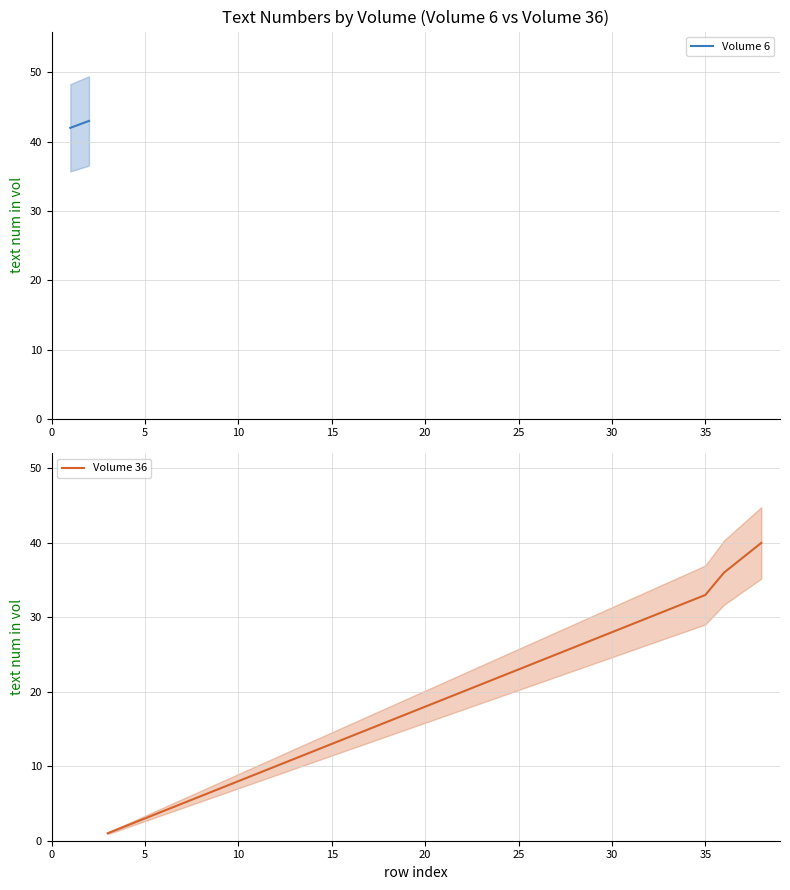

Which category has the lowest value in the Max text num series?

36